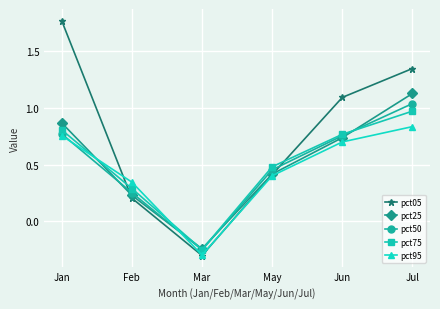

At which category does the chart reach its minimum across all series?

Mar